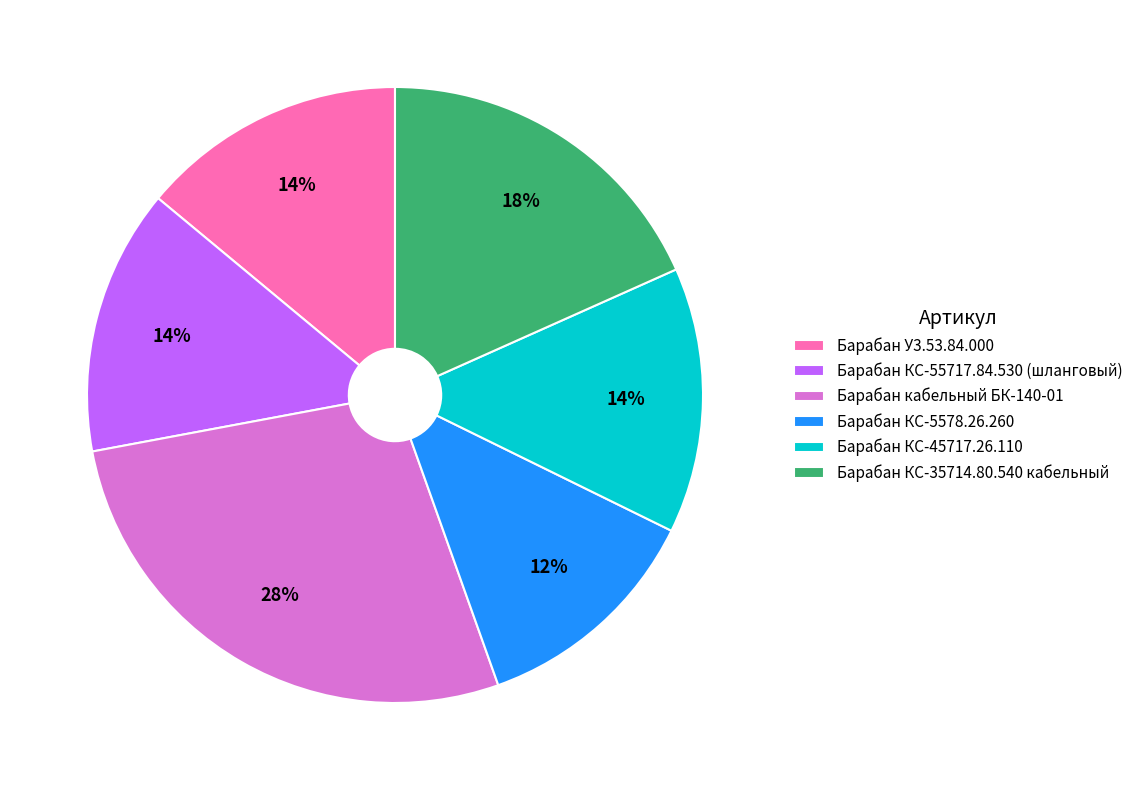

The Барабан КС-35714.80.540 кабельный slice represents 6% of the pie. True or false?

False